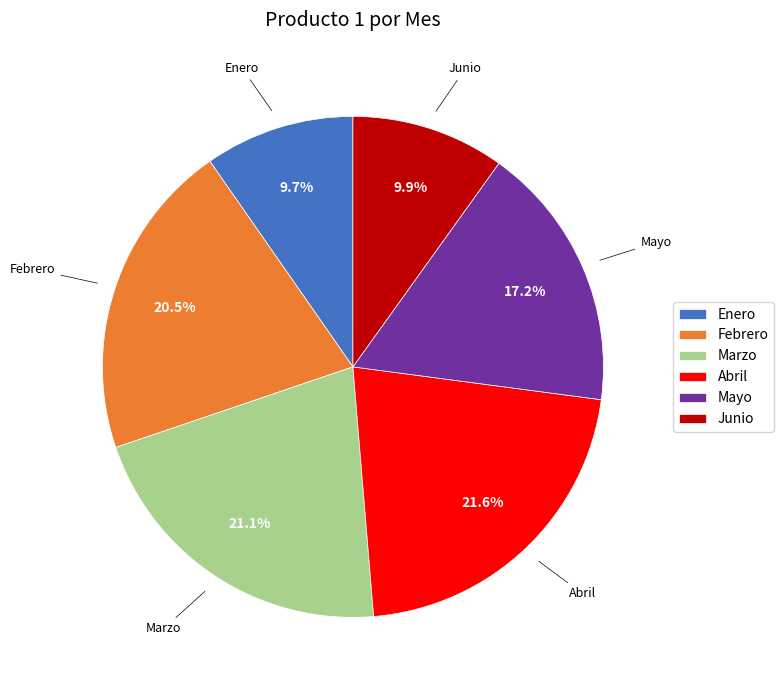

Is there any slice that represents more than half of the pie?

No